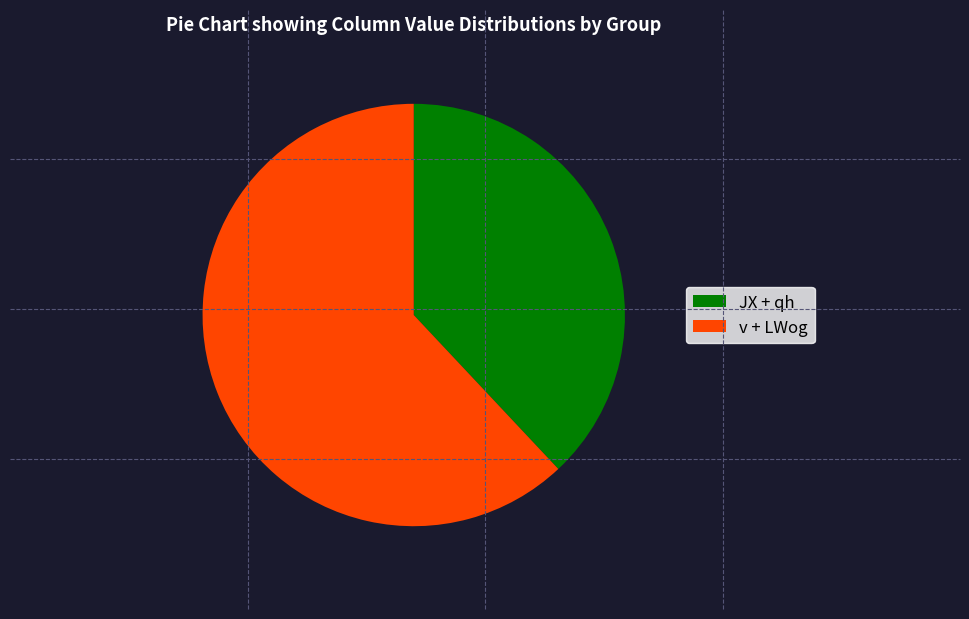

The JX + qh slice represents 48% of the pie. True or false?

False